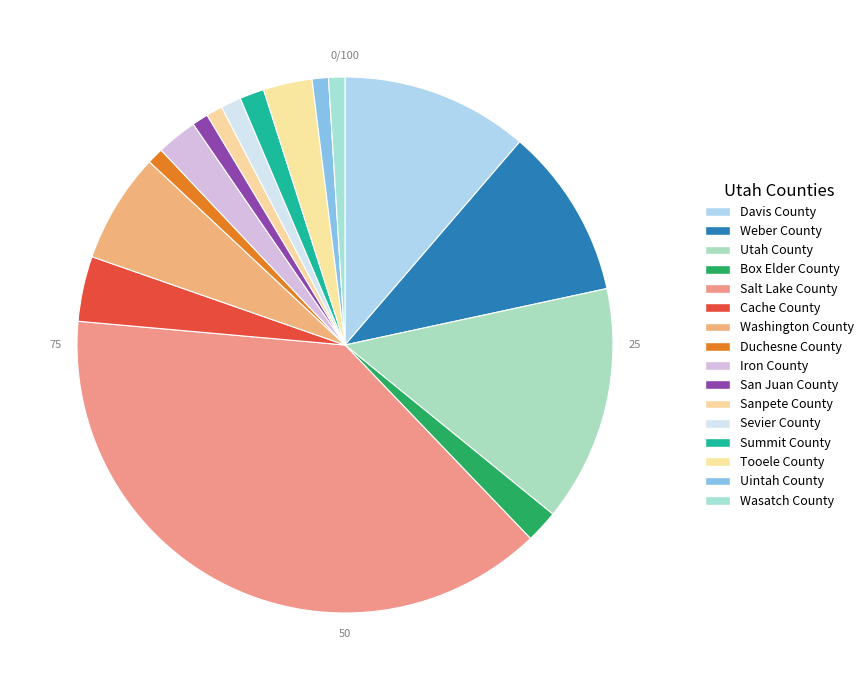

How many slices are in this pie chart?

16